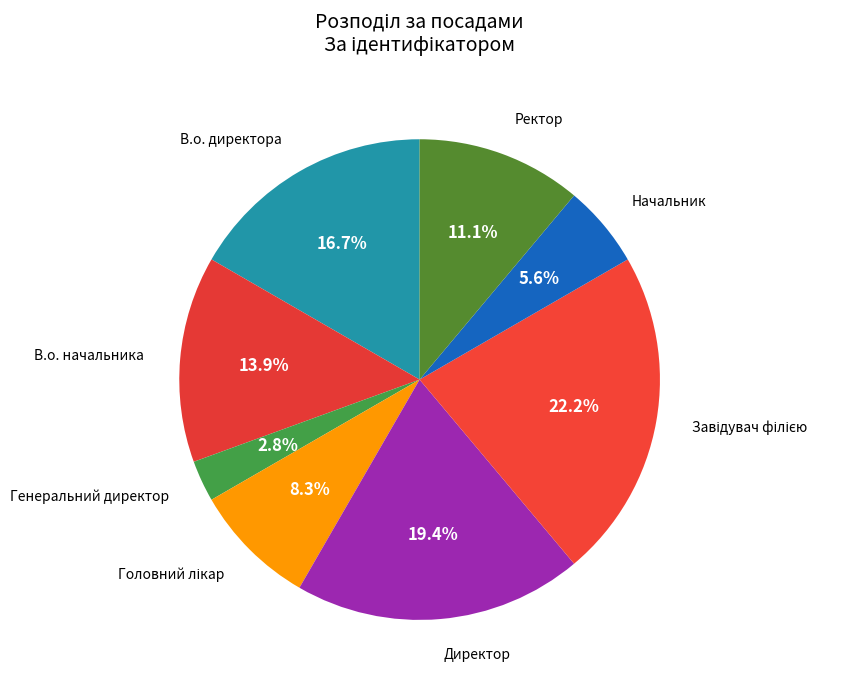

How many slices are in this pie chart?

8